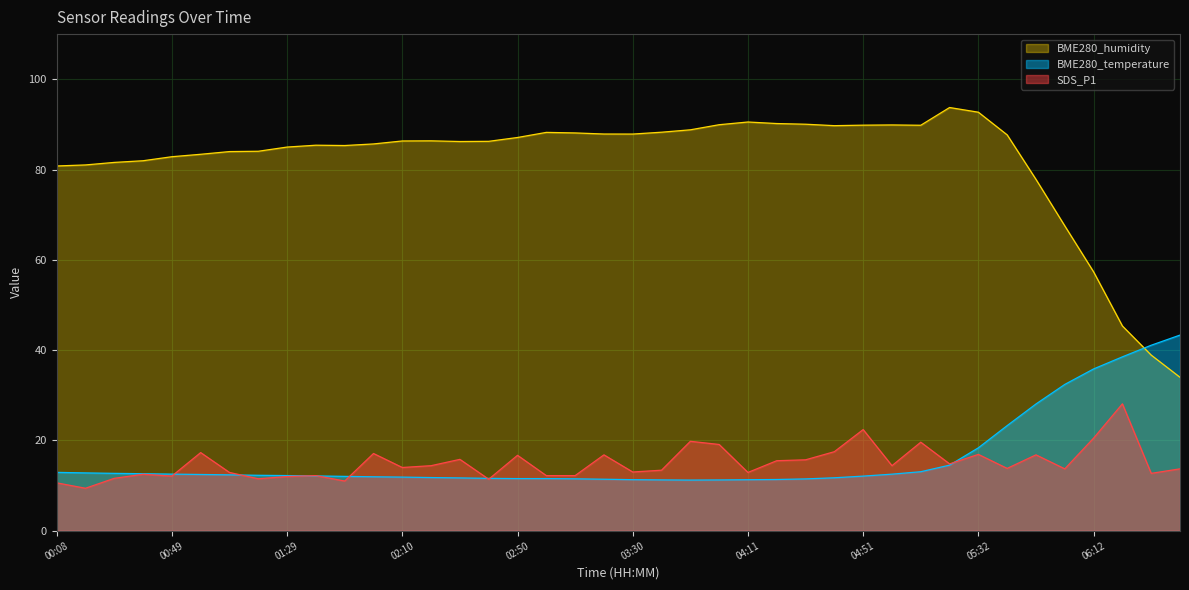

What is the difference between the BME280_humidity values at 06:22 and 00:18?

35.7